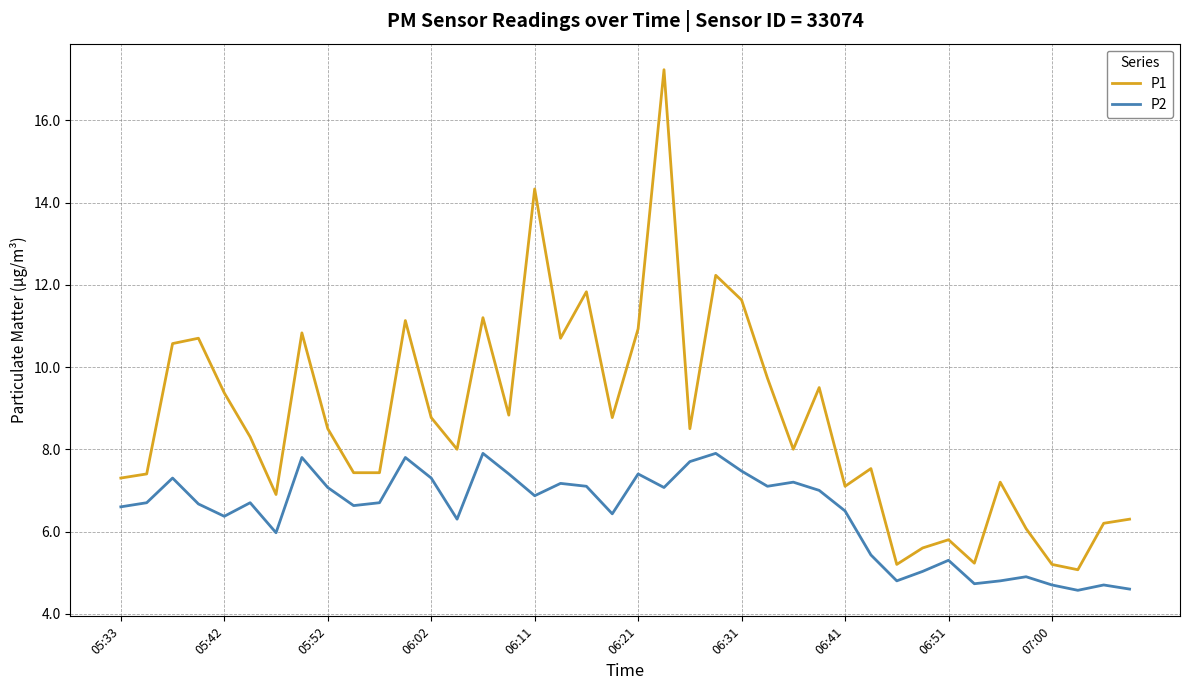

Which series has the largest range (max minus min)?

P1